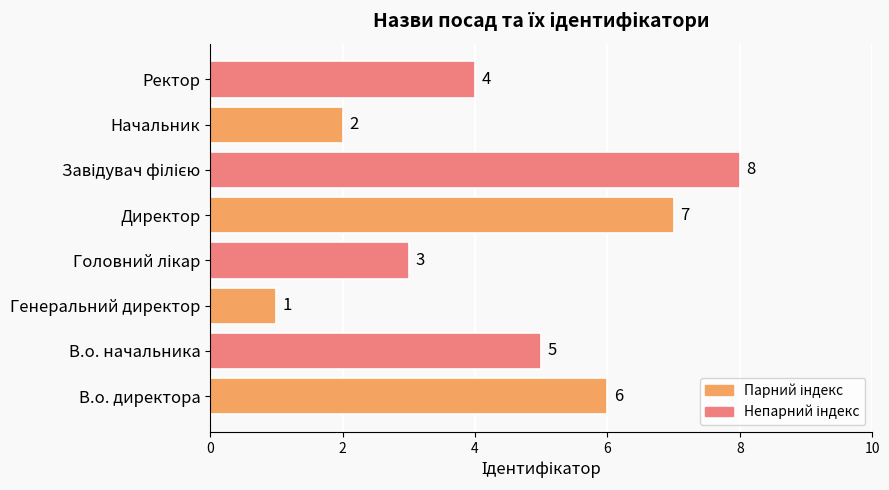

How many categories are shown in the chart?

8